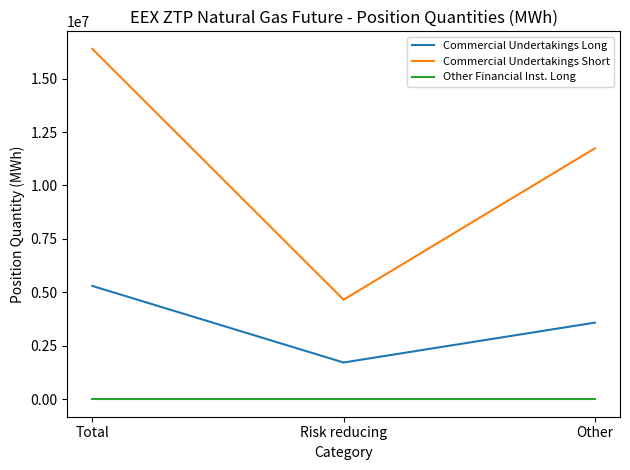

Which series changed the most between Risk reducing and Other?

Commercial Undertakings Short